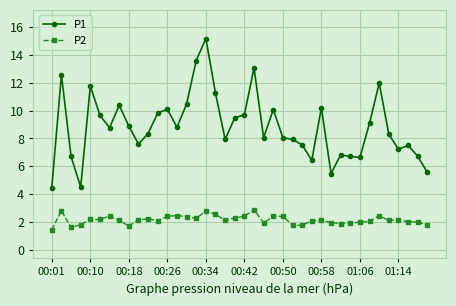

Which series has the largest total across all categories?

P1